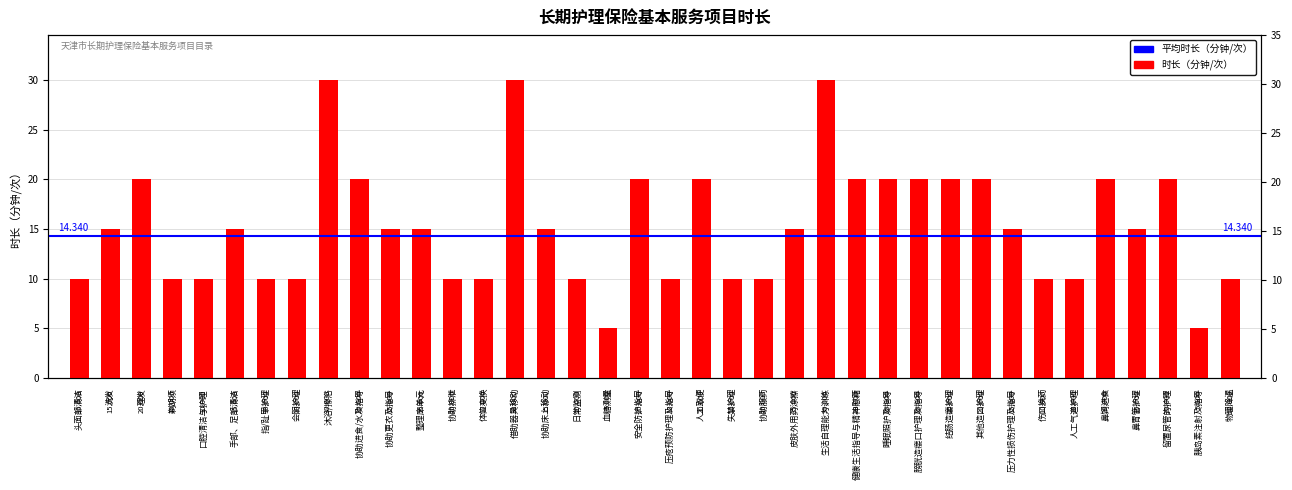

What is the change in value from 协助排泄 to 结肠造瘘护理?

+10